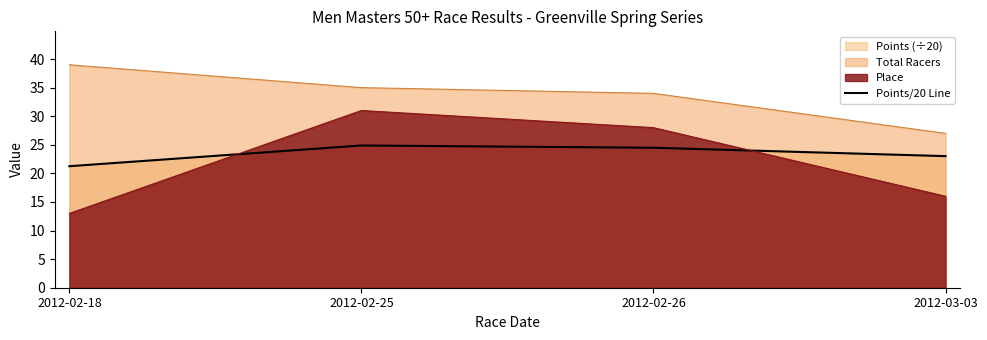

Reading right to left, extract all data points from this chart.

23.0	24.5	24.9	21.3